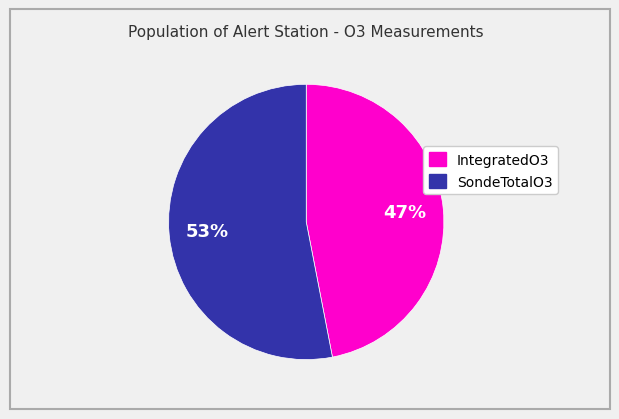

Count the number of slices in the pie.

2